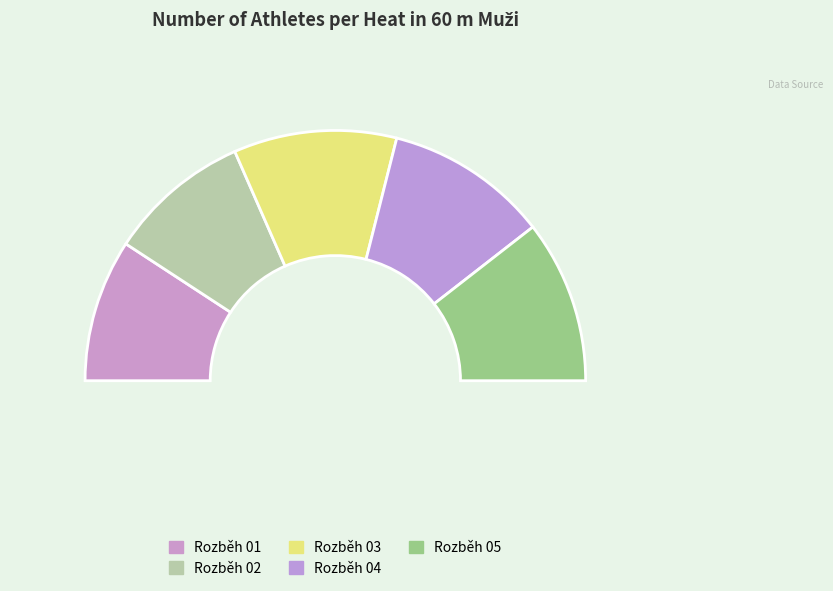

Is it true that Rozběh 04 is 11% of the pie?

False